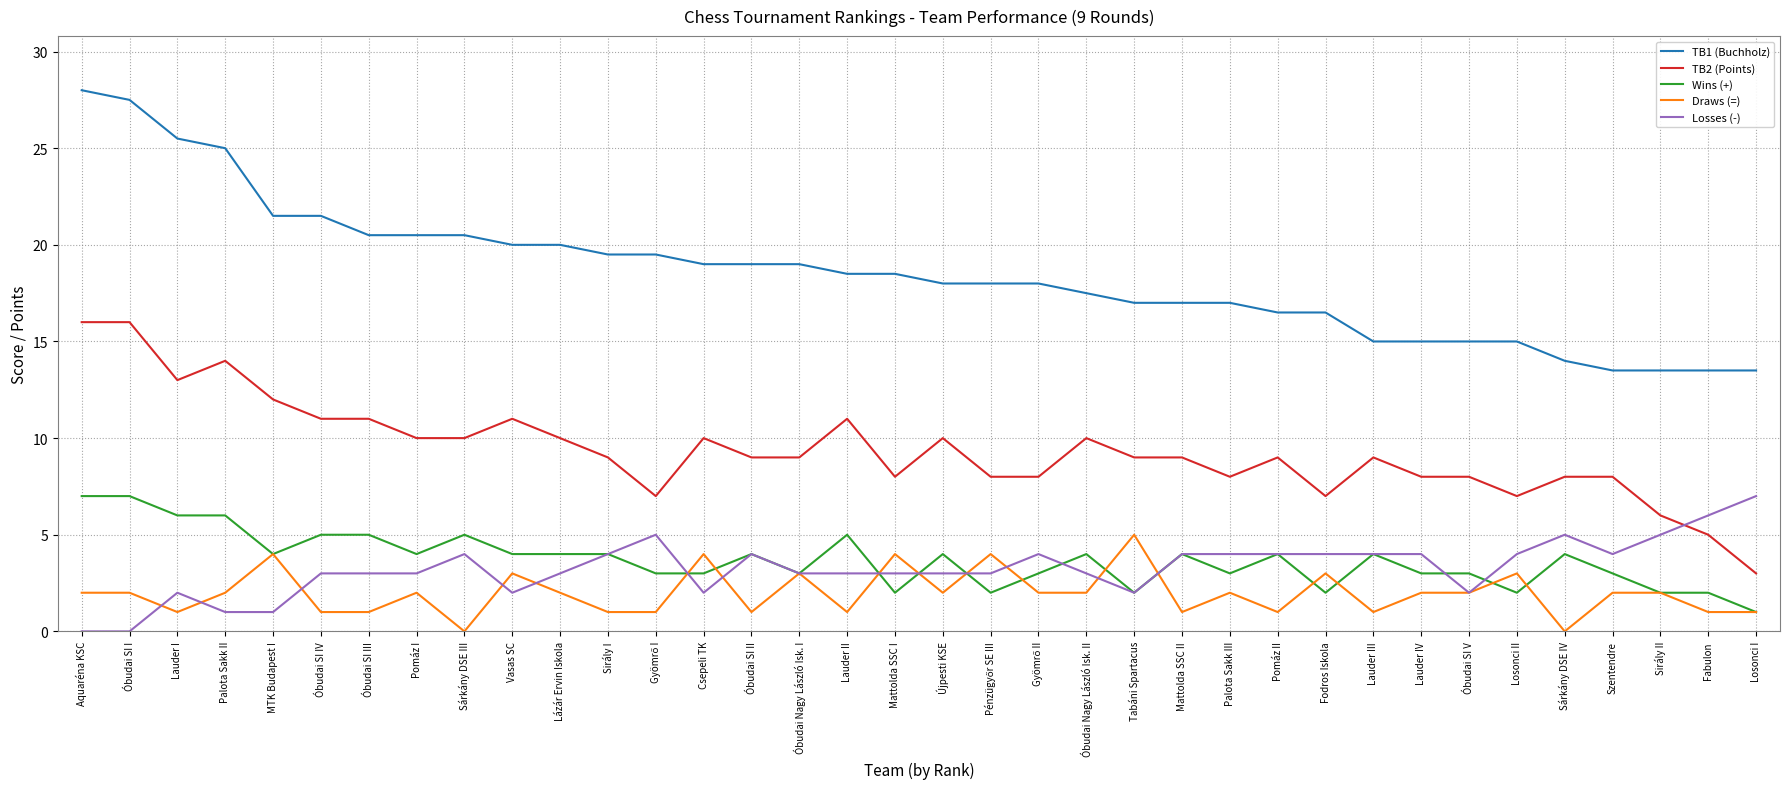

Which series has the largest range (max minus min)?

TB1 (Buchholz)